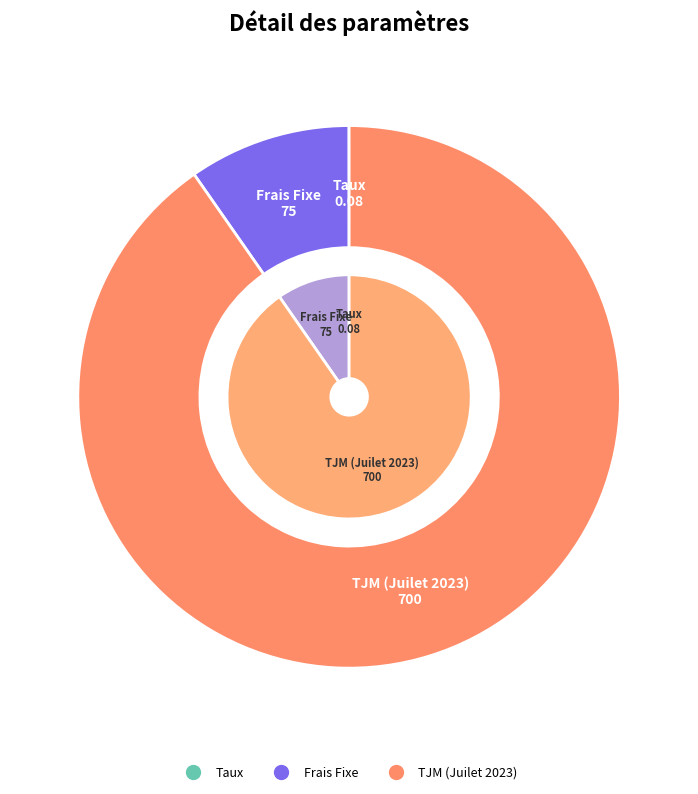

What percentage is NOT represented by Taux?

100.0%